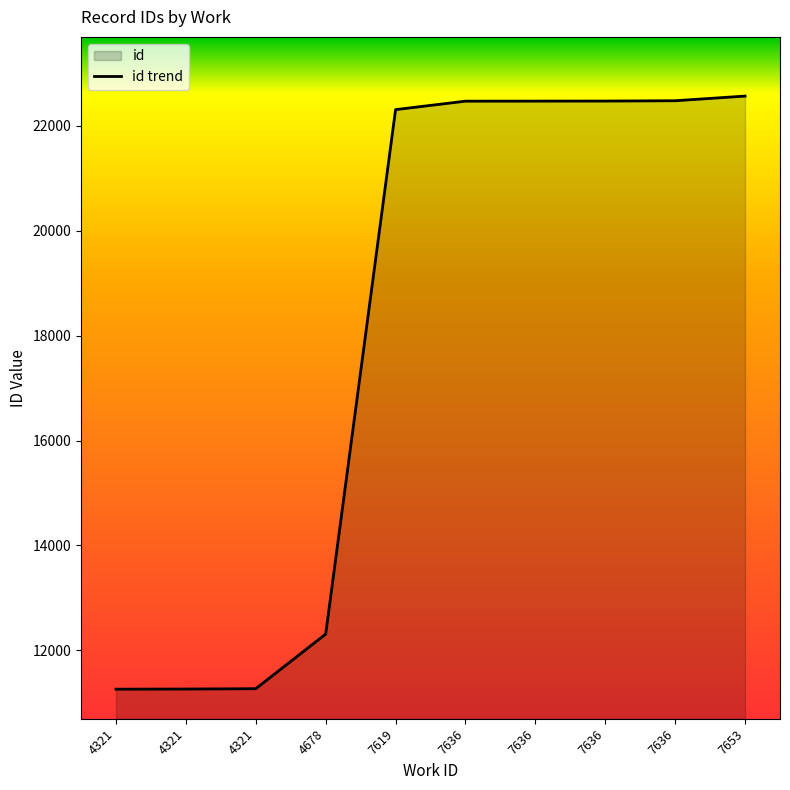

What is the maximum value shown in the chart?

22566